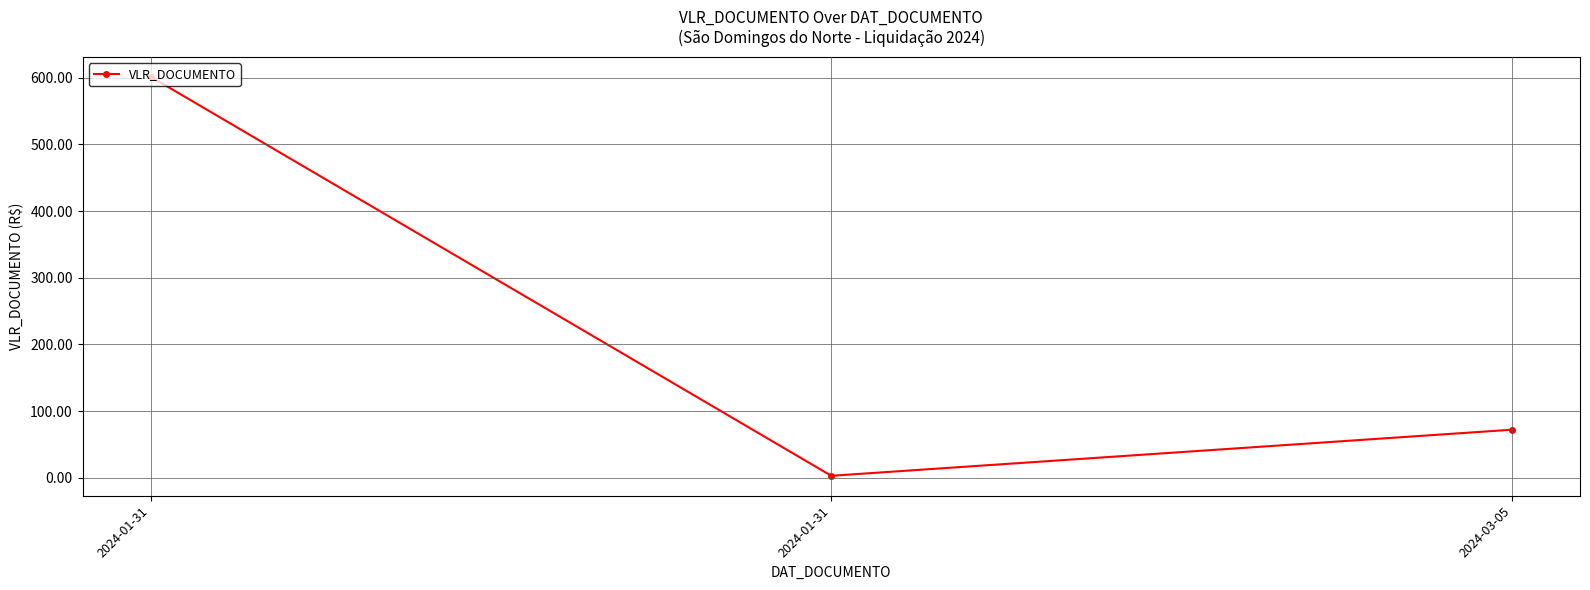

List the labels in order of value, smallest first.

2024-01-31, 2024-03-05, 2024-01-31